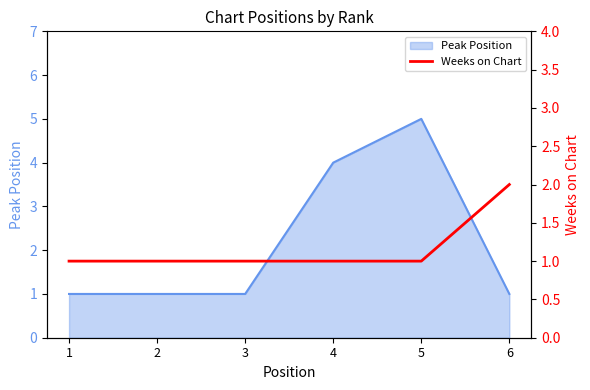

The value of Peak Position at 6 is 0. True or false?

False